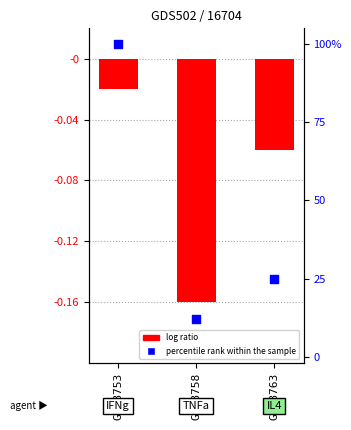

Is the value of percentile rank within the sample at GSM8753 greater than the value of log ratio at GSM8753?

Yes